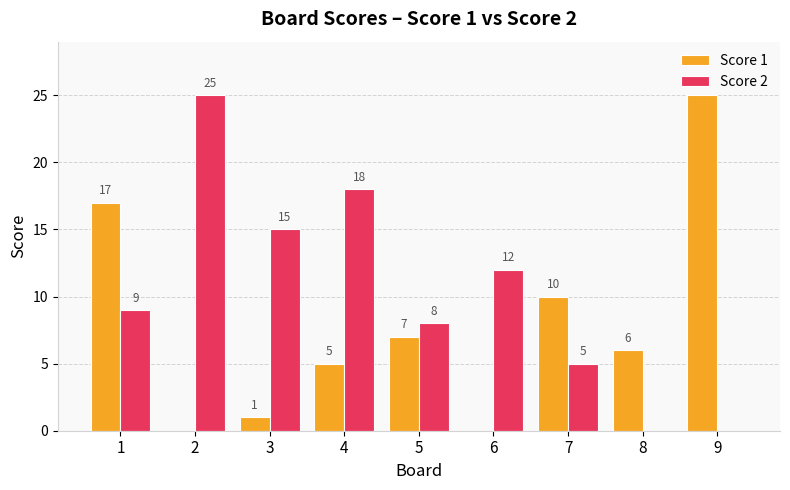

How many categories are shown in the chart?

9